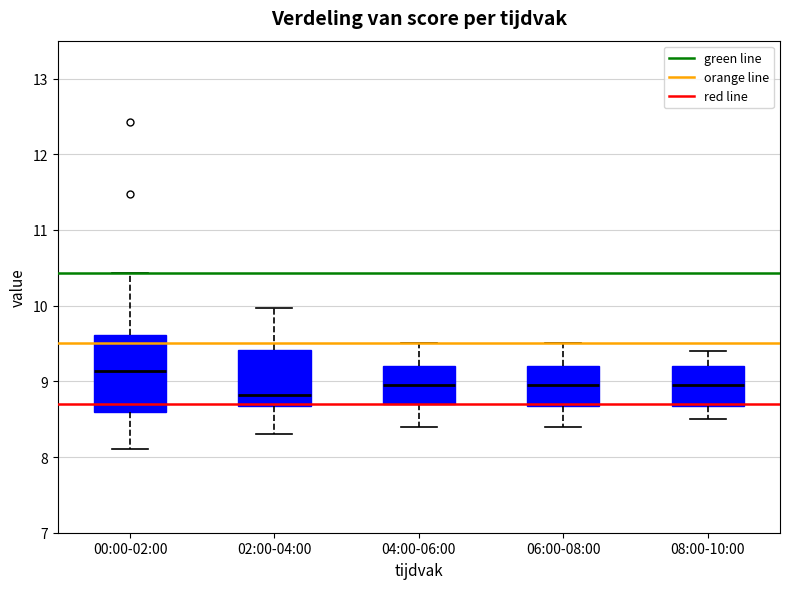

Which box is the tallest, from its lower edge to its upper edge?

00:00-02:00